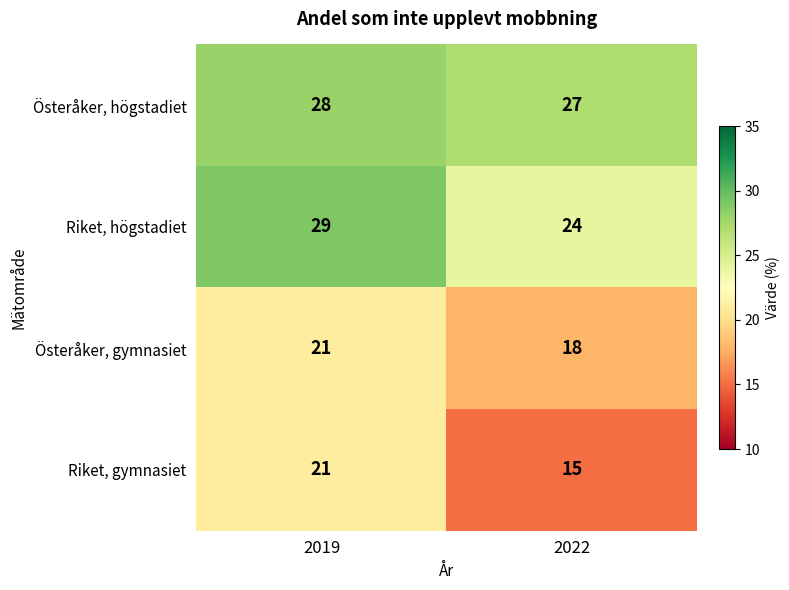

Count the number of data series in this chart.

4